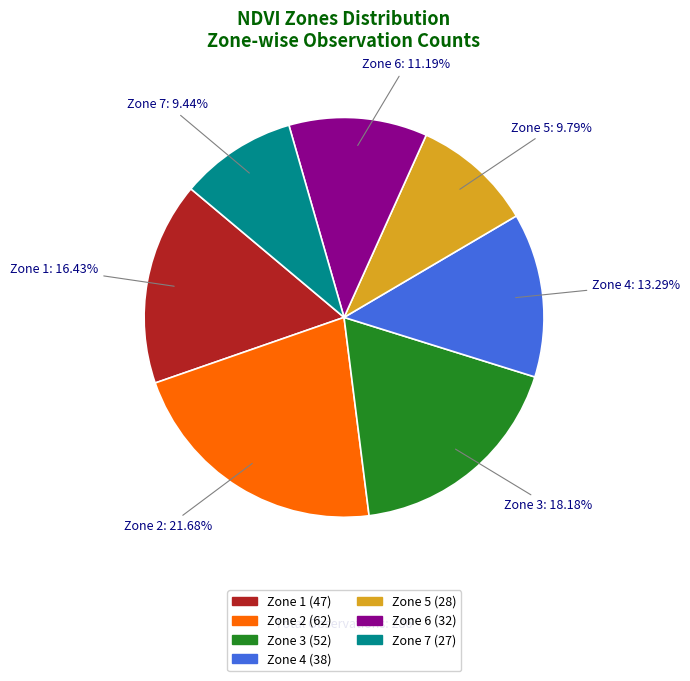

To the nearest percent, what portion does Zone 4 represent?

13%